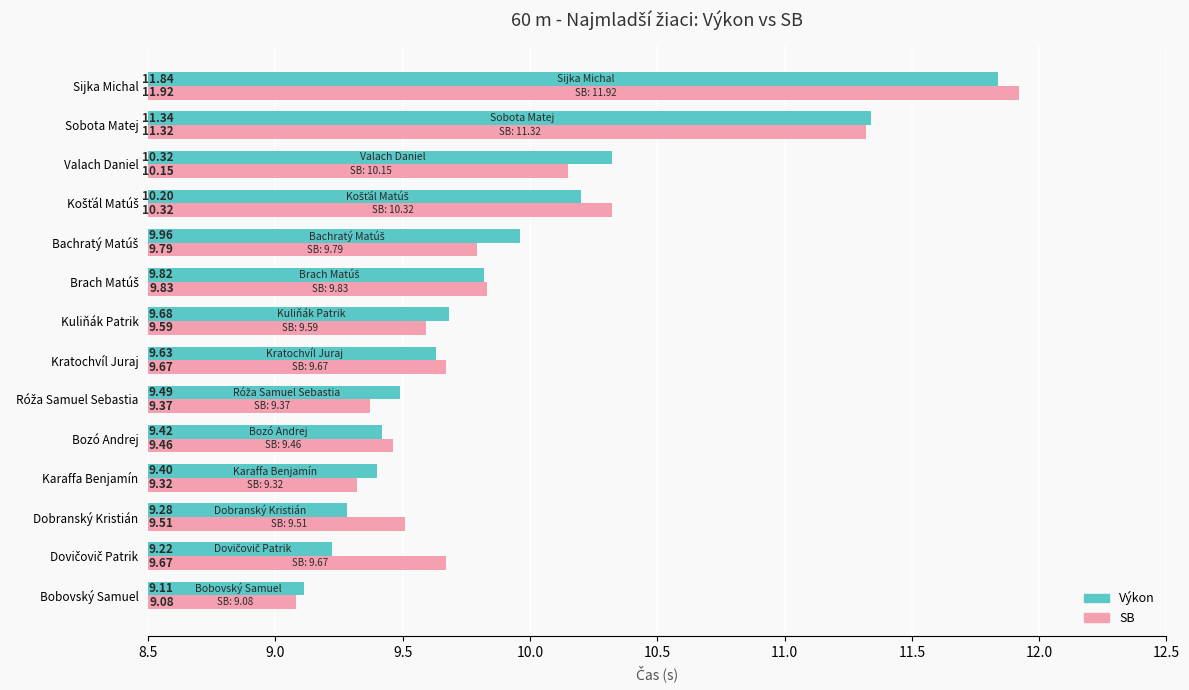

What is the difference between the maximum and minimum values in the Výkon series?

2.7